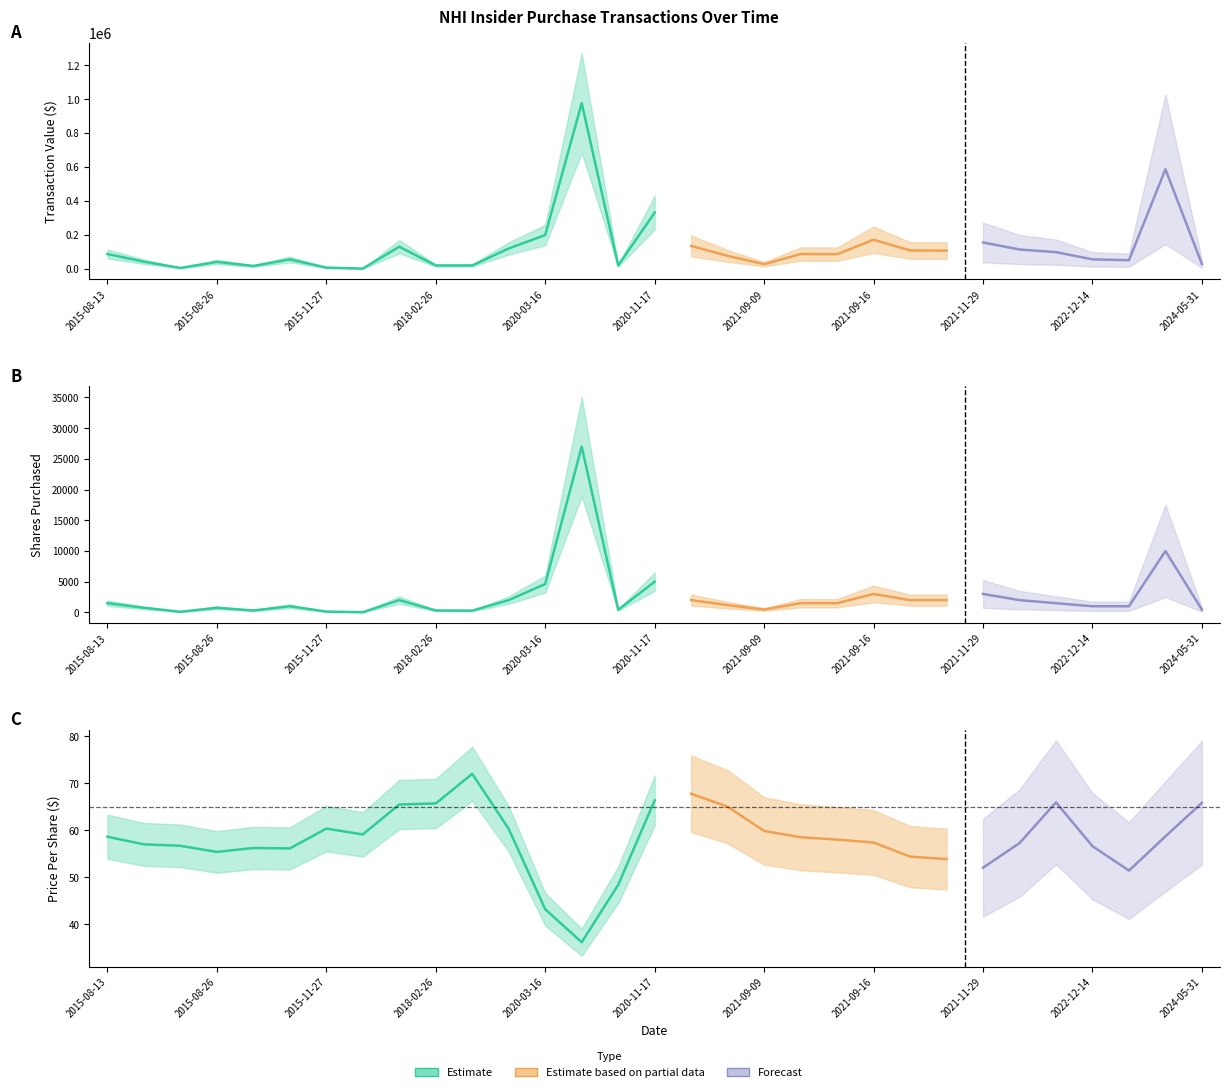

What position from the left is 26?

27